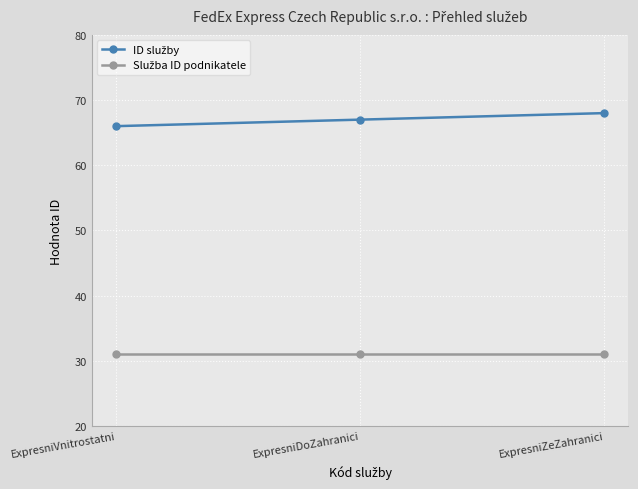

What is the difference between the highest and lowest values at ExpresniDoZahranici?

36